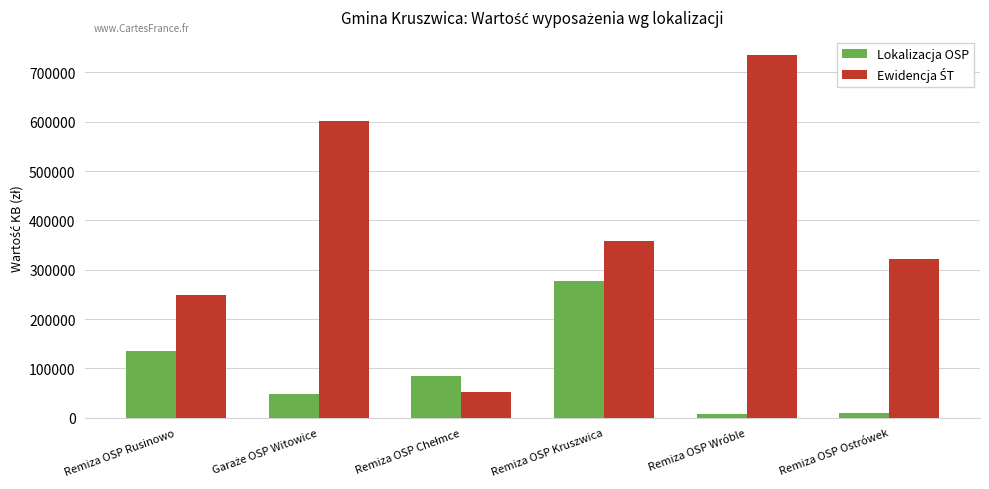

What is the sum of all Lokalizacja OSP values?

561523.0